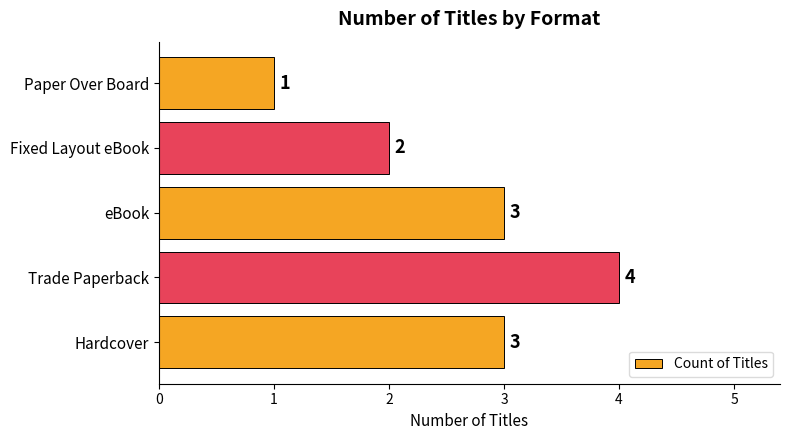

Are the bars horizontal?

Yes